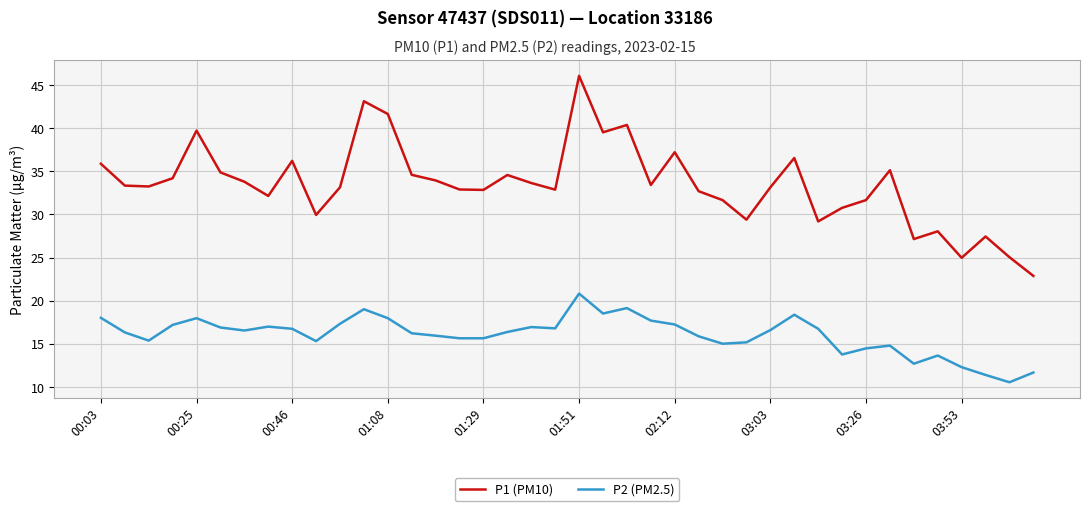

List the series in order of their peak value, highest first.

P1 (PM10), P2 (PM2.5)